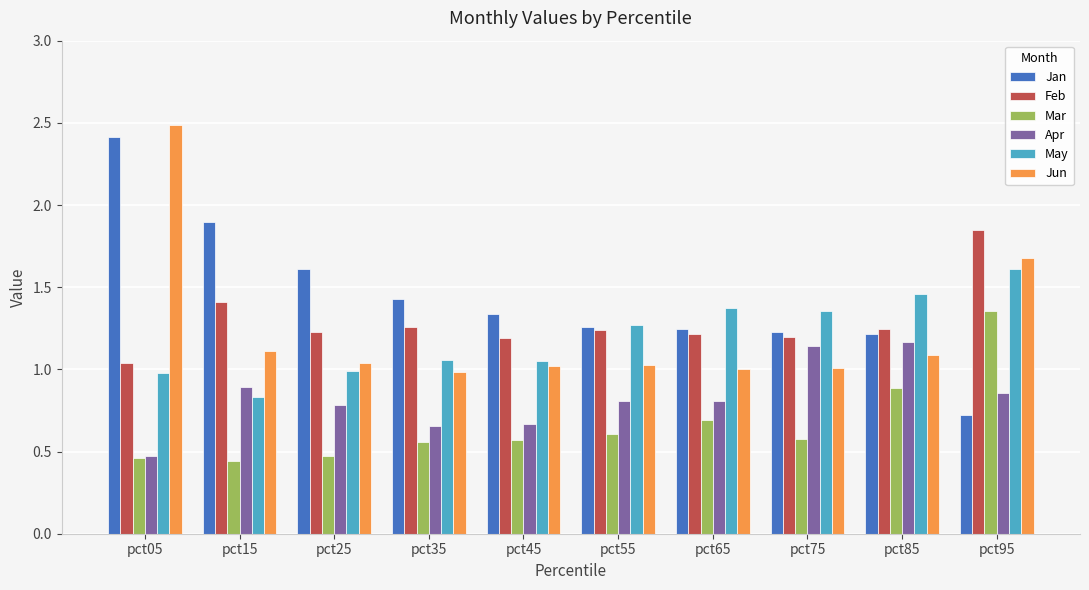

What are all the series names shown in the legend?

Jan, Feb, Mar, Apr, May, Jun